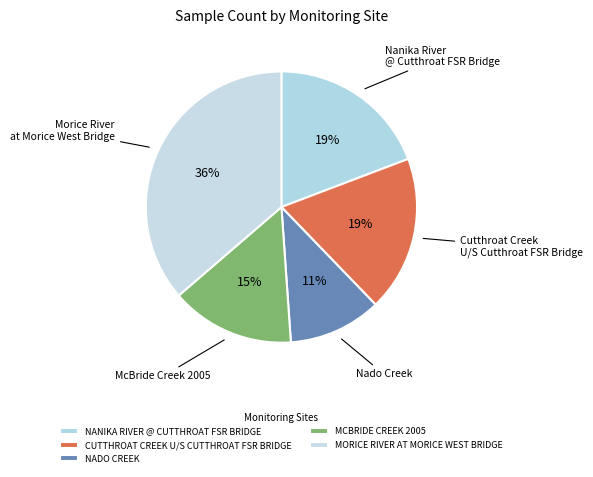

How much of the chart is everything except NANIKA RIVER @ CUTTHROAT FSR BRIDGE?

80.8%